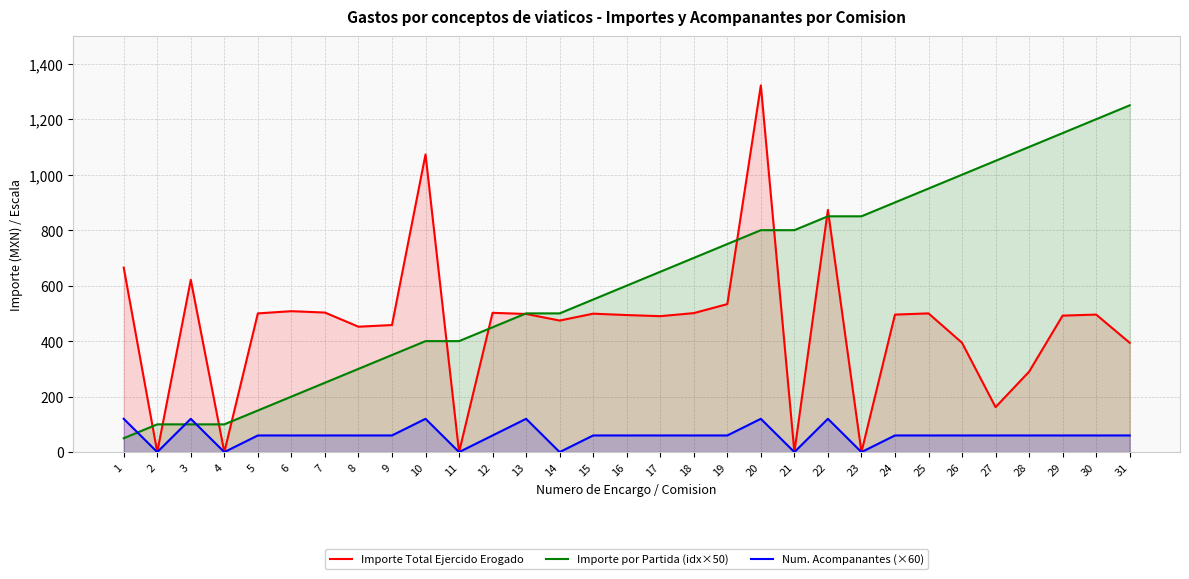

Reading left to right, what are all the values shown in this chart?

Importe Total Ejercido Erogado: 665.0	0.0	621.0	0.0	500.0	508.0	503.0	452.0	458.0	1073.0	0.0	502.0	498.0	474.2	499.0	494.0	490.0	501.0	533.5	1322.0	0.0	873.0	0.0	495.7	500.0	394.0	162.0	290.0	492.0	495.7	394.0
Importe por Partida (idx×50): 50.0	100.0	100.0	100.0	150.0	200.0	250.0	300.0	350.0	400.0	400.0	450.0	500.0	500.0	550.0	600.0	650.0	700.0	750.0	800.0	800.0	850.0	850.0	900.0	950.0	1000.0	1050.0	1100.0	1150.0	1200.0	1250.0
Num. Acompanantes (×60): 120.0	0.0	120.0	0.0	60.0	60.0	60.0	60.0	60.0	120.0	0.0	60.0	120.0	0.0	60.0	60.0	60.0	60.0	60.0	120.0	0.0	120.0	0.0	60.0	60.0	60.0	60.0	60.0	60.0	60.0	60.0